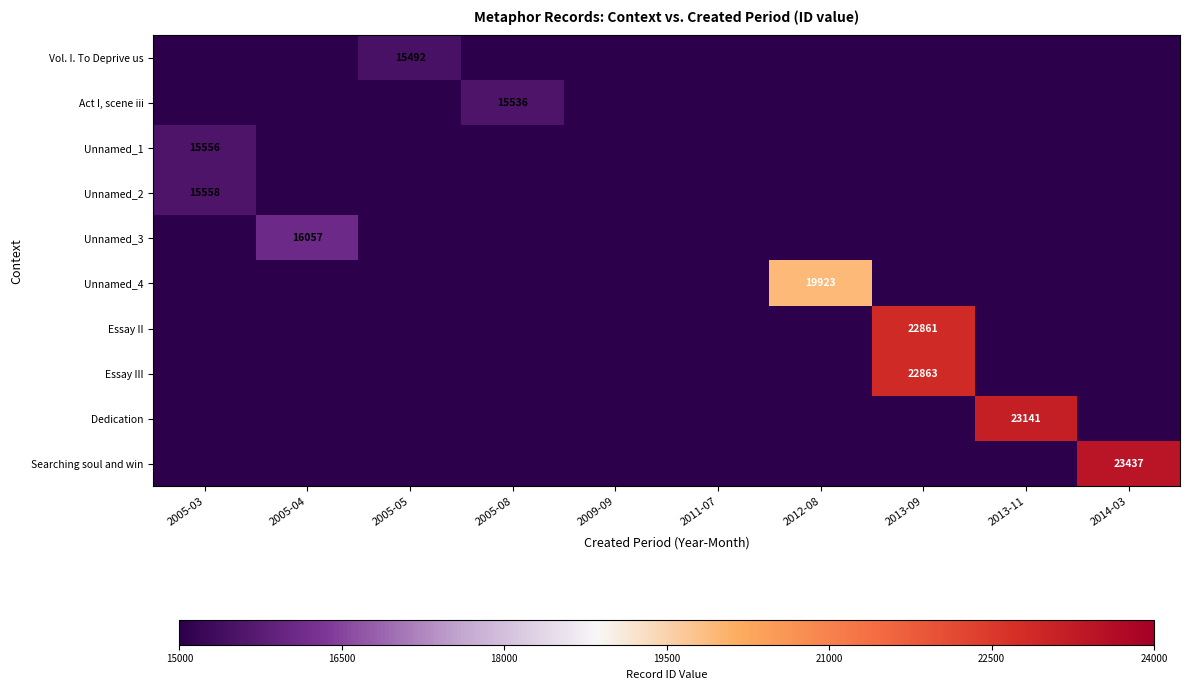

Is it true that Essay III equals 6478 at 2013-09?

False